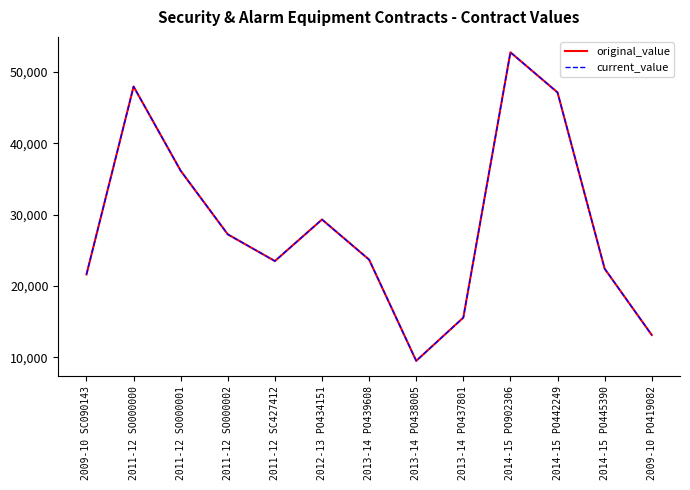

Rank the series by their maximum value, from lowest to highest.

original_value, current_value